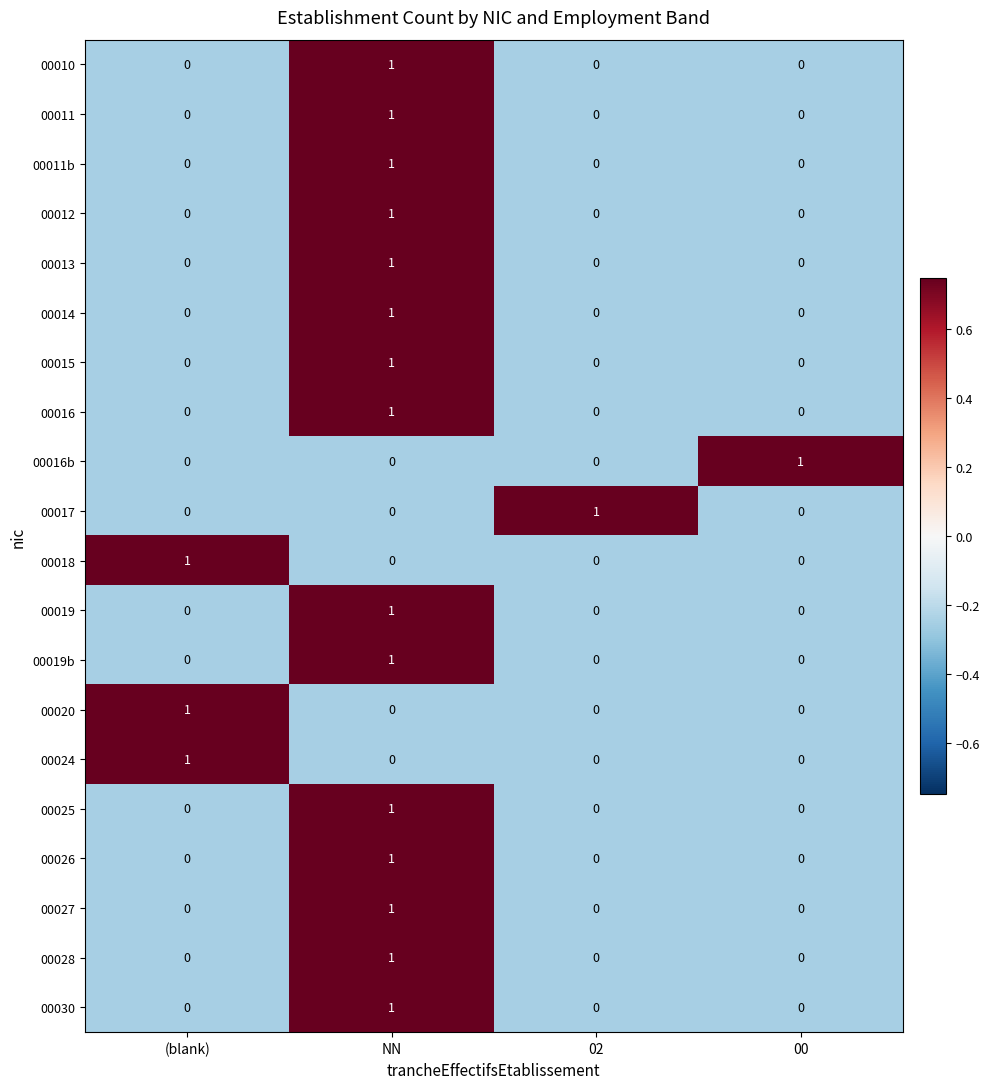

What is the smallest value displayed?

0